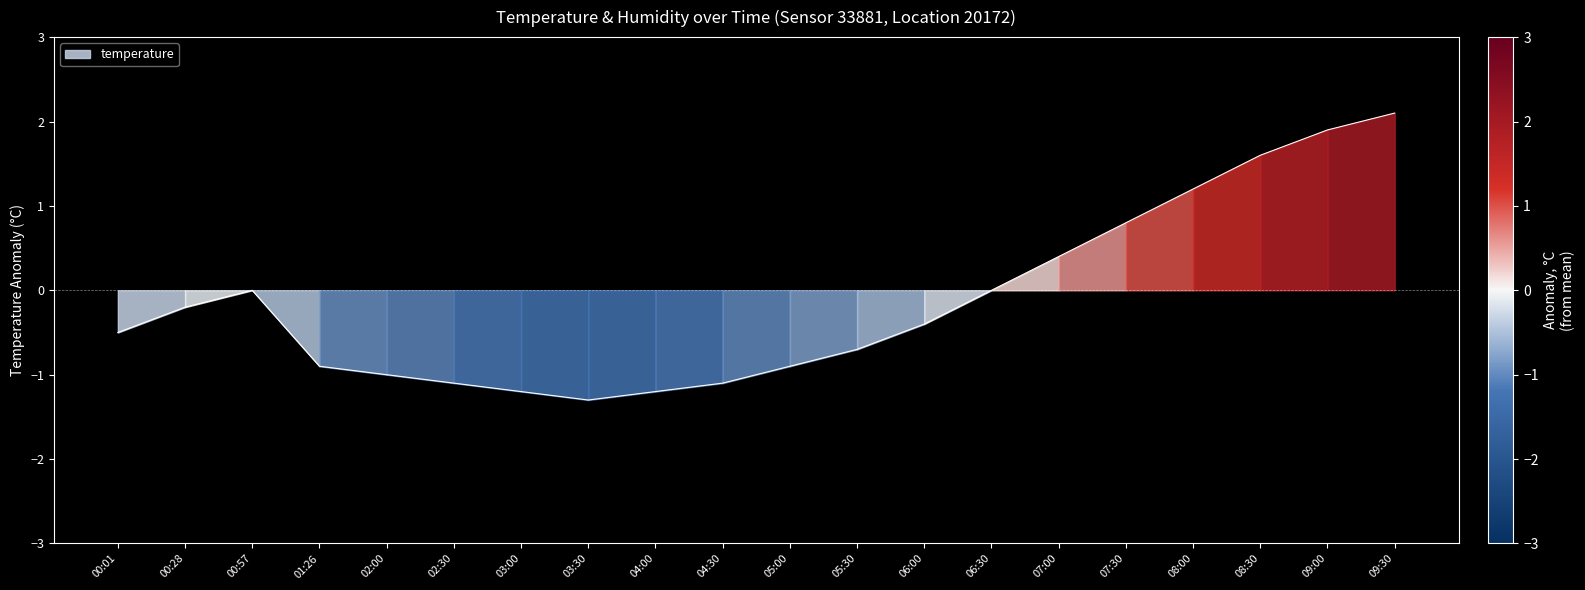

Read the value at 01:26.

-0.9